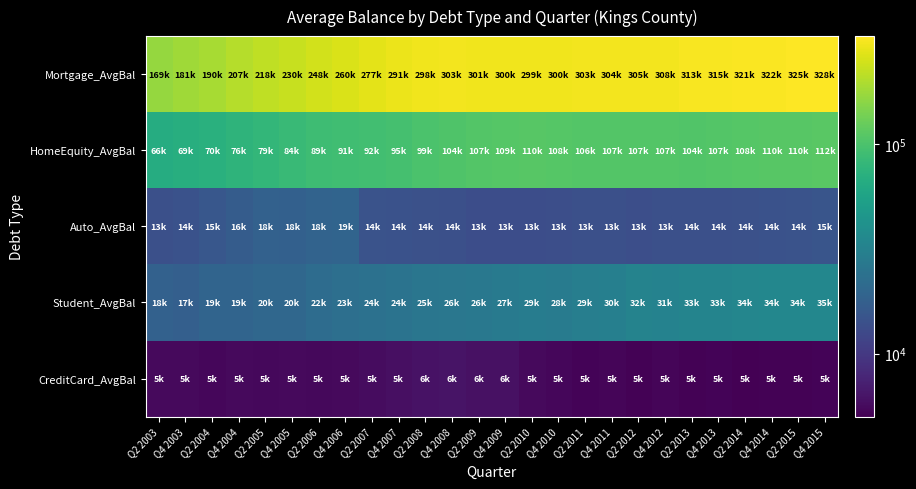

At which category is the sum across all series the highest?

Q4 2015